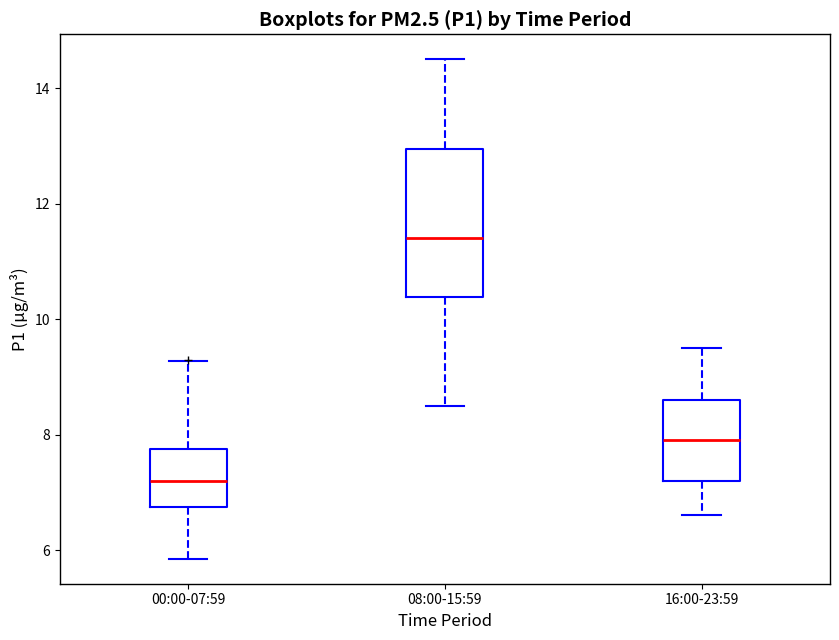

Which box is the tallest, from its lower edge to its upper edge?

08:00-15:59